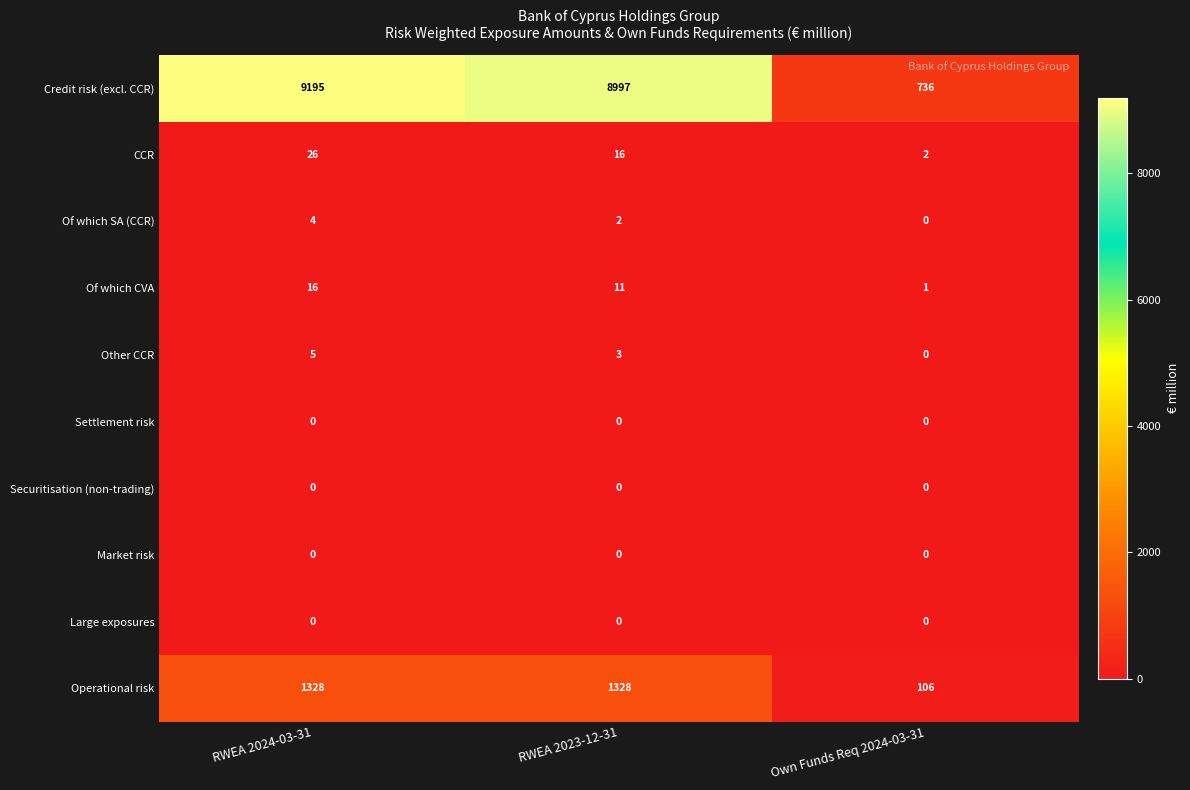

What is the sum of the Credit risk (excl. CCR) values at Own Funds Req 2024-03-31 and RWEA 2024-03-31?

9931